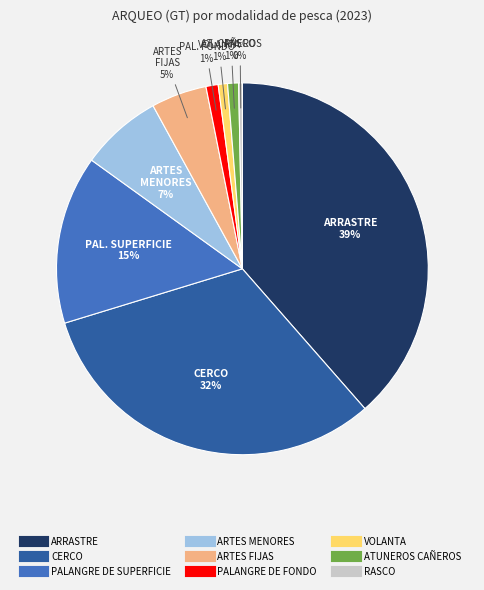

What is the ratio of the value at ARTES MENORES to the value at ARRASTRE?

0.2